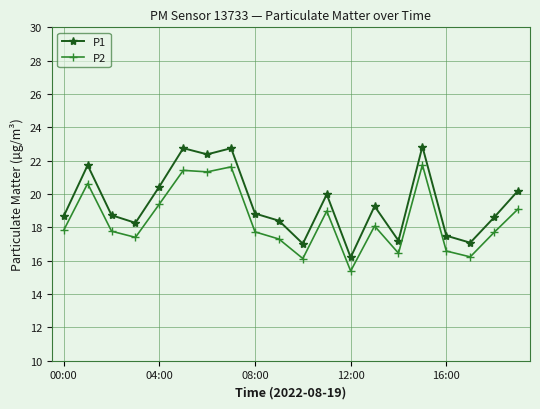

List the series in order of their peak value, lowest first.

P2, P1